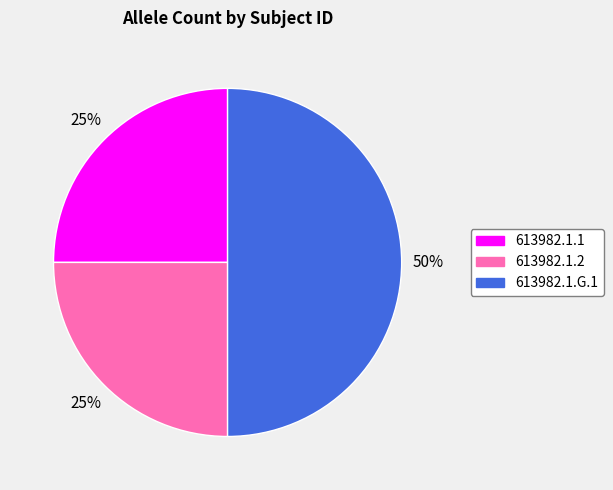

To the nearest percent, what is the average slice percentage?

33%